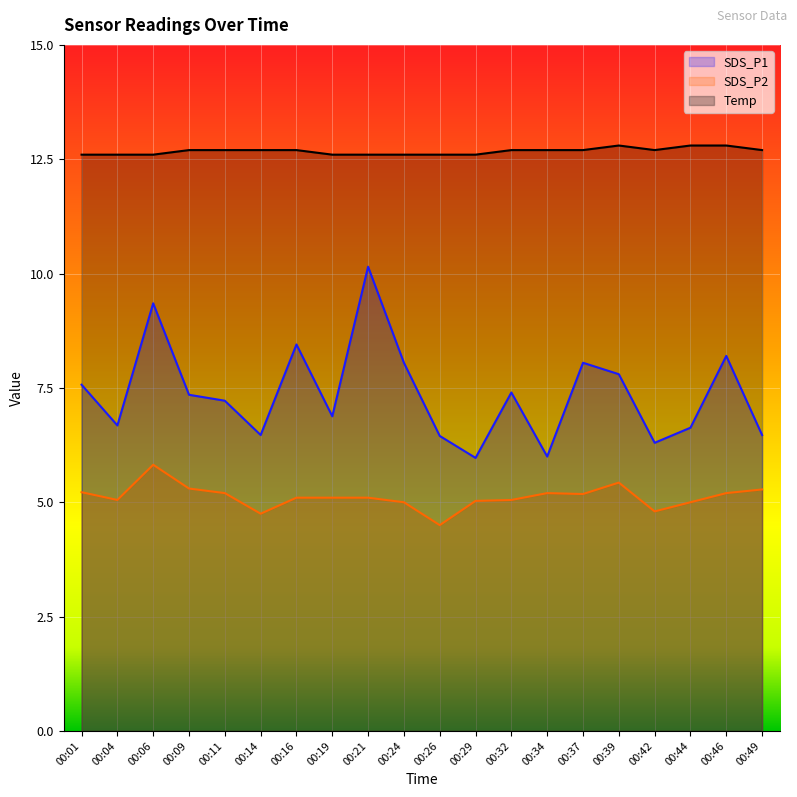

Where is the first local maximum for Temp?

00:39